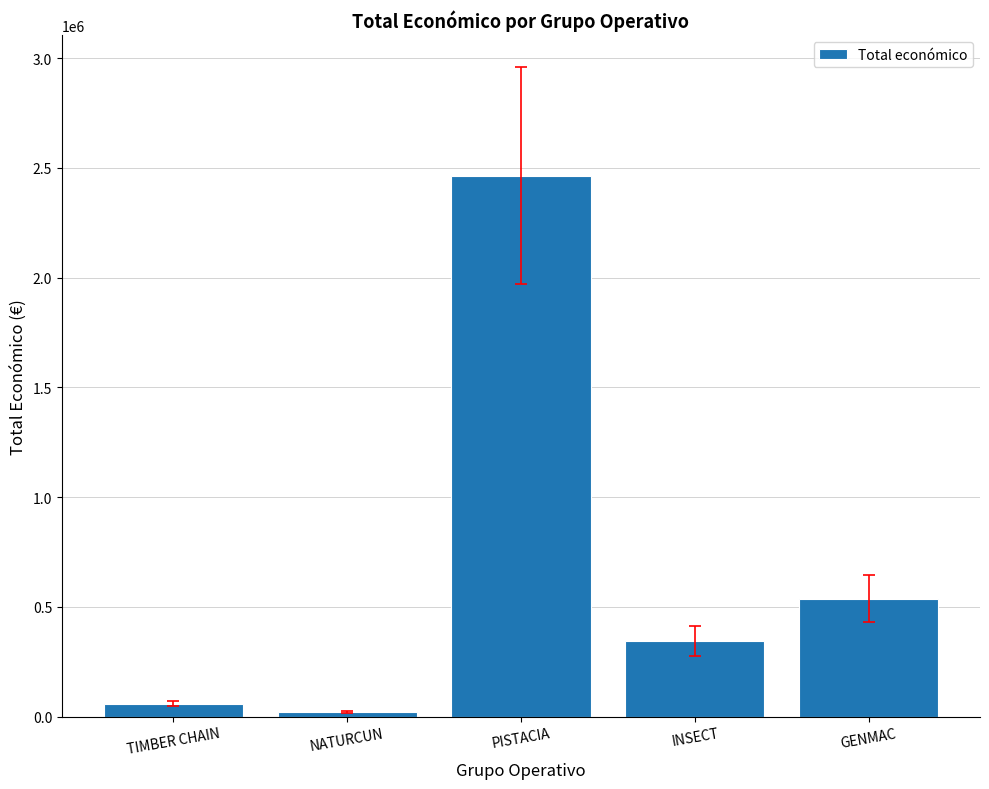

What is the minimum value shown in the chart?

19478